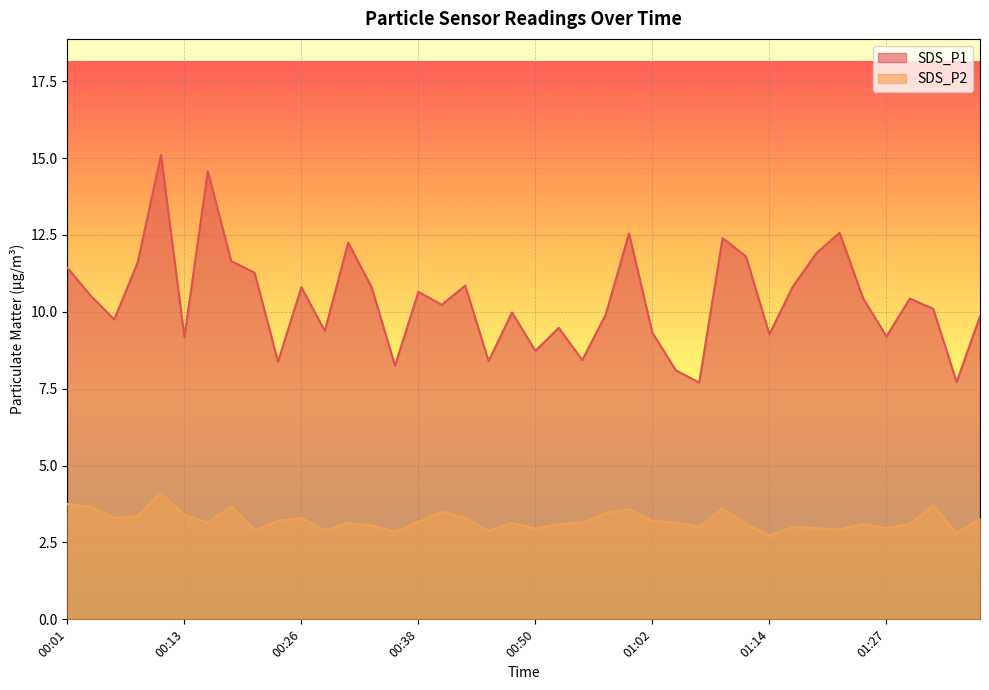

Count the number of data series in this chart.

2